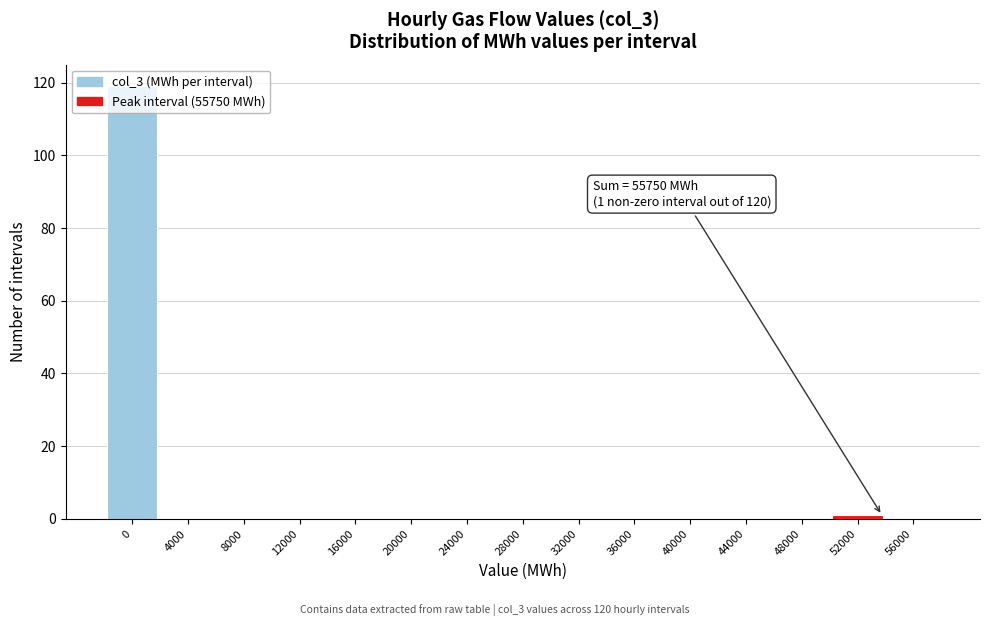

The value at 32000 is 0. True or false?

True